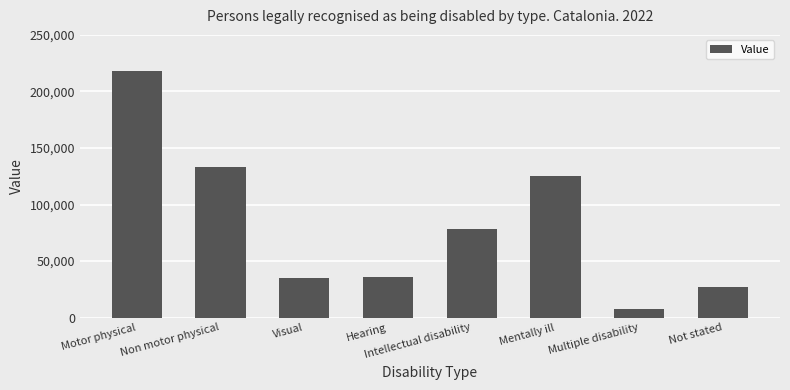

Approximately how many times larger is the value at Mentally ill compared to Non motor physical?

0.9